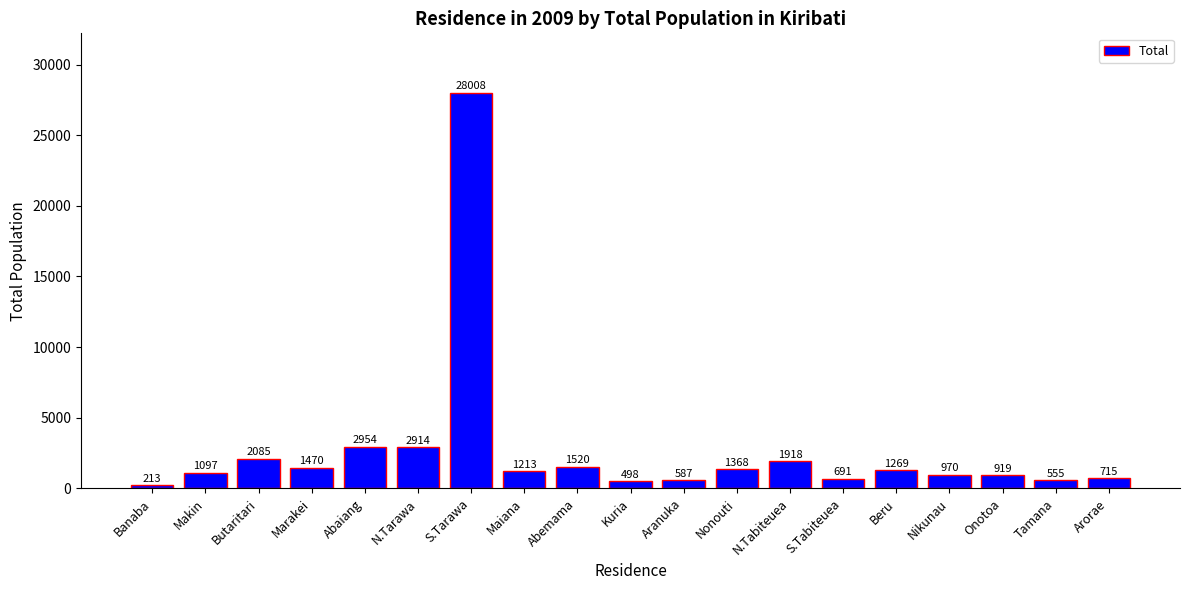

Reading right to left, transcribe all the data shown in this chart.

715	555	919	970	1269	691	1918	1368	587	498	1520	1213	28008	2914	2954	1470	2085	1097	213